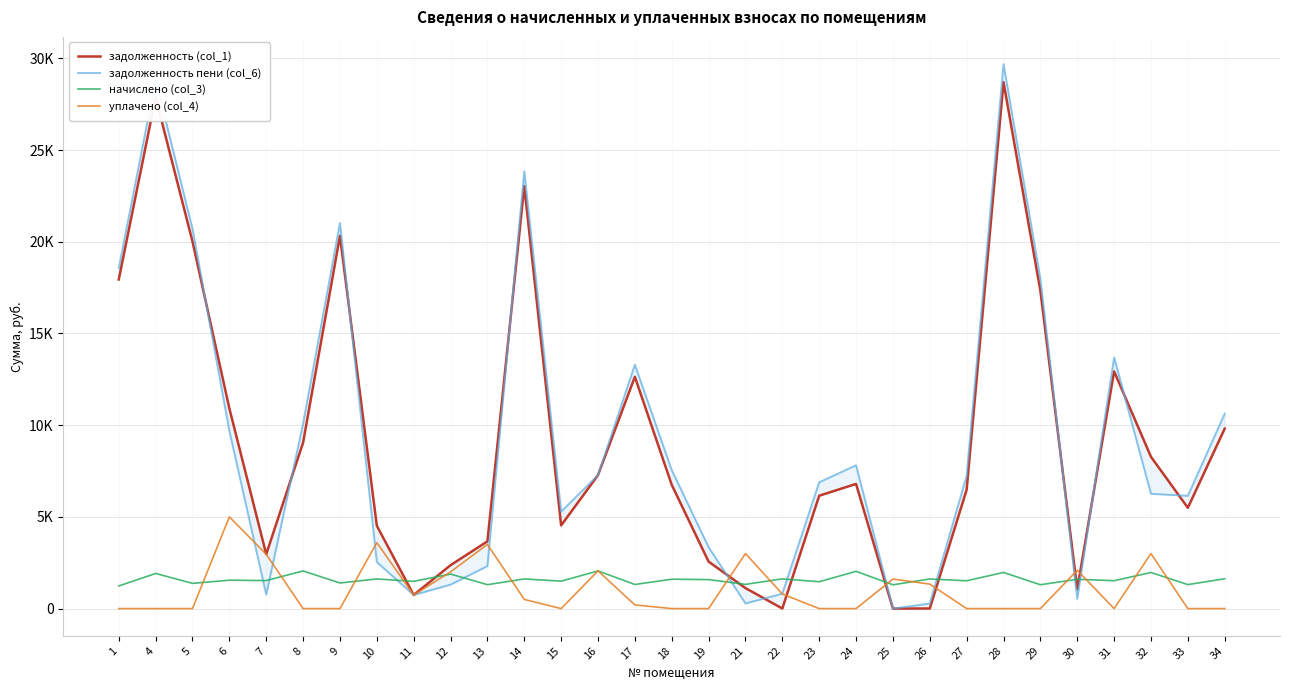

What is the value of the начислено (col_3) point at the 15th from the left?

1314.2